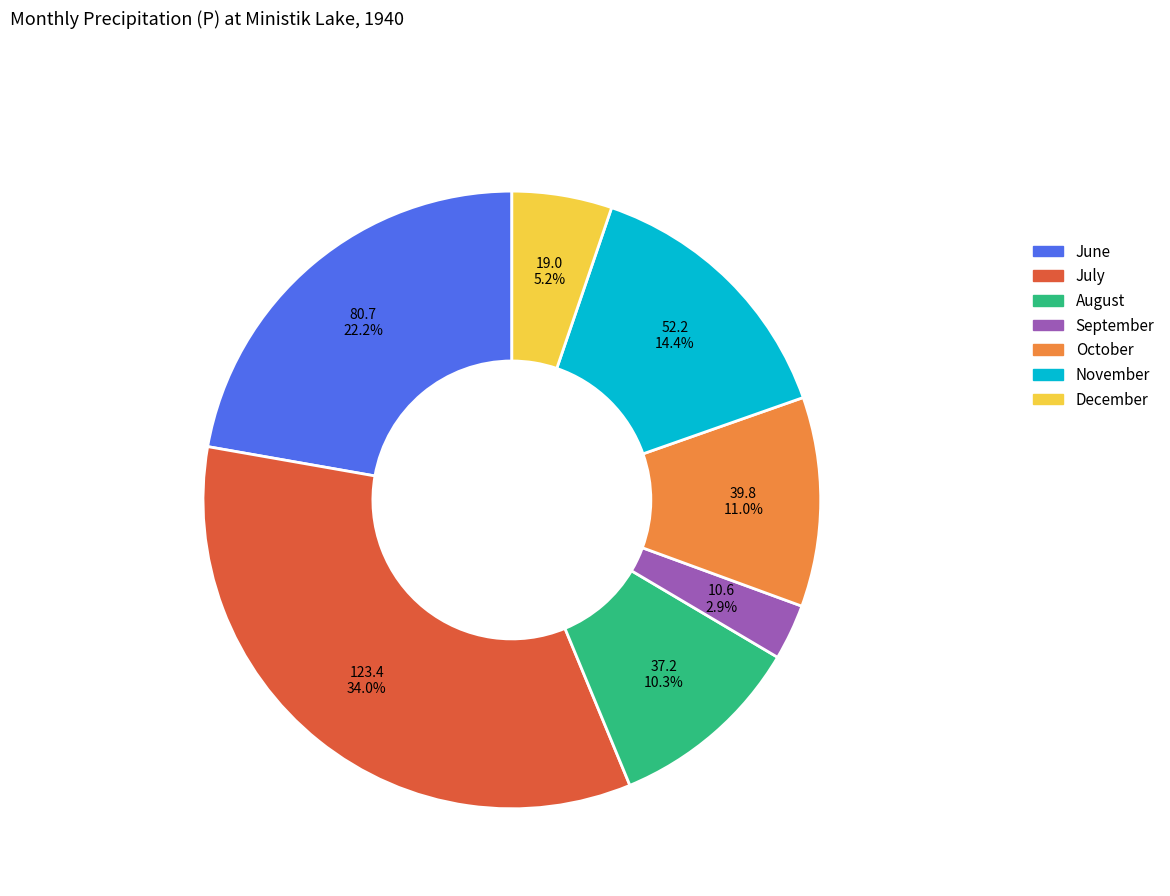

How many slices are in this pie chart?

7